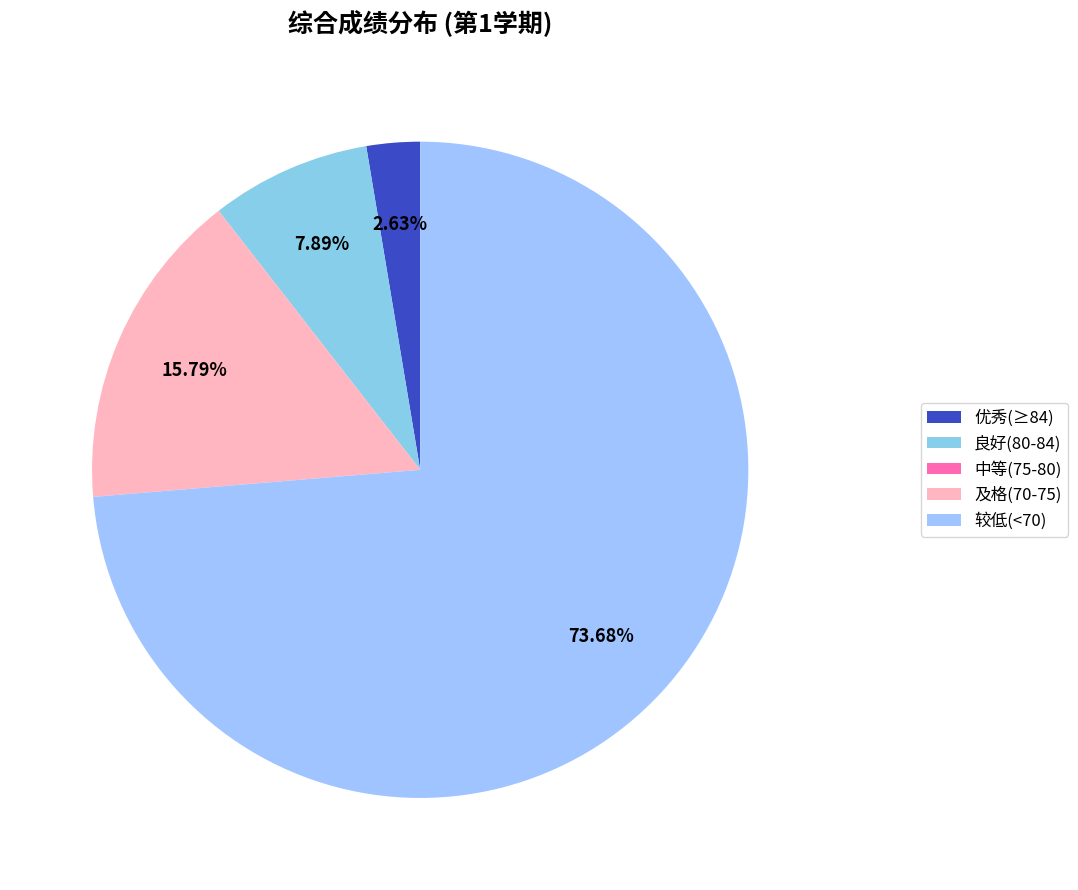

Count the number of slices in the pie.

5